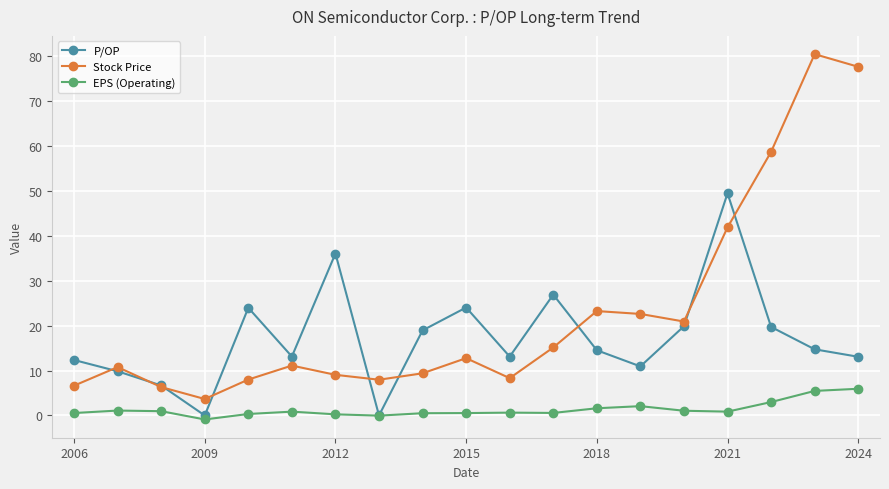

In P/OP, how many points are higher than both neighbors (excluding endpoints)?

5